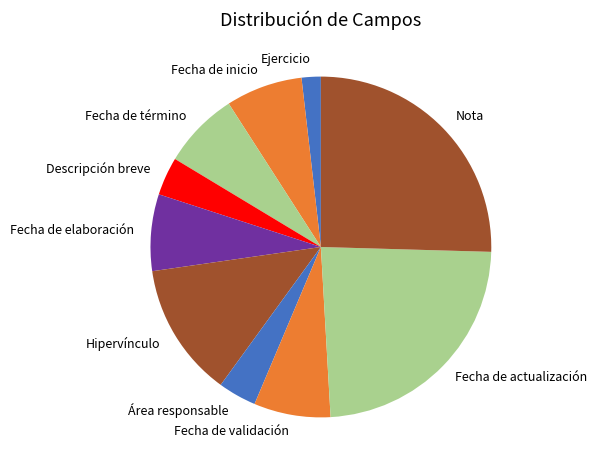

Which category has the smallest portion of the pie?

Ejercicio